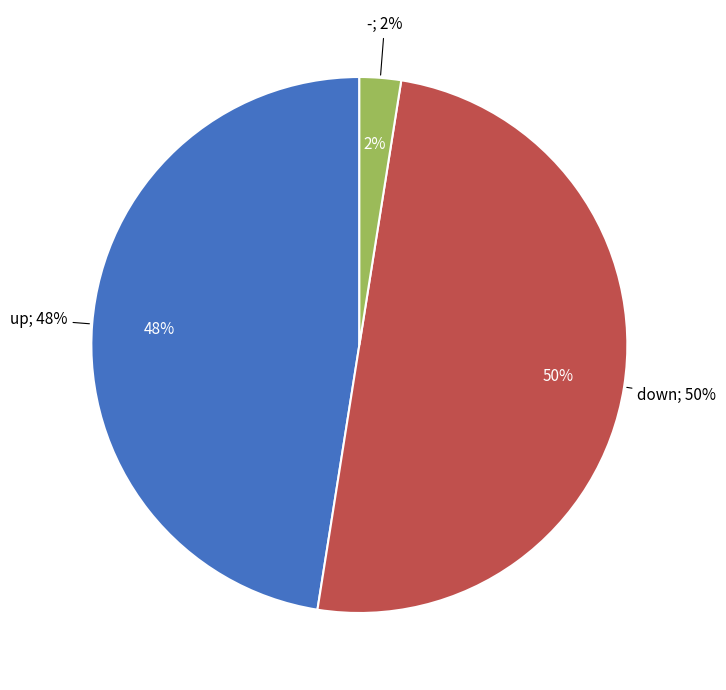

How many segments does this pie chart have?

3